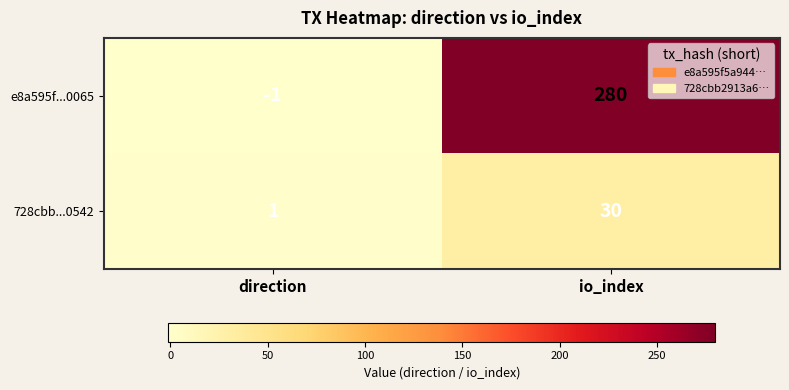

Rank the series by their maximum value, from highest to lowest.

e8a595f...0065, 728cbb...0542